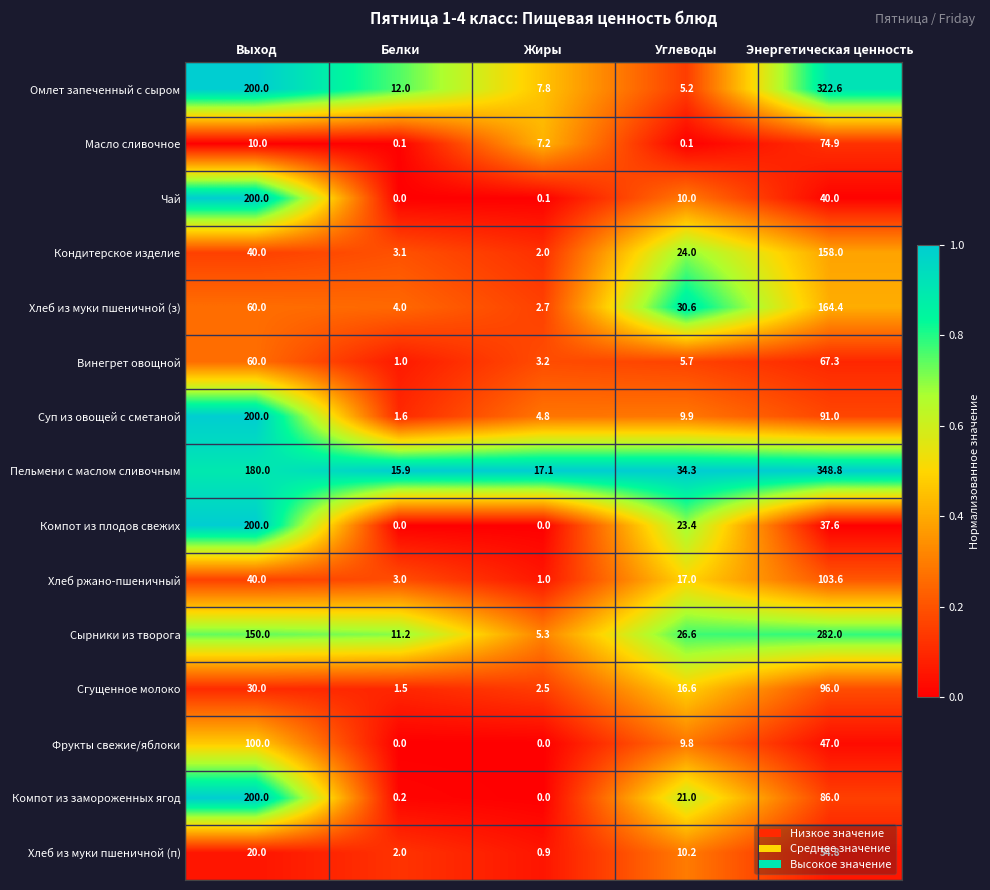

What is the minimum value for Суп из овощей с сметаной?

1.6